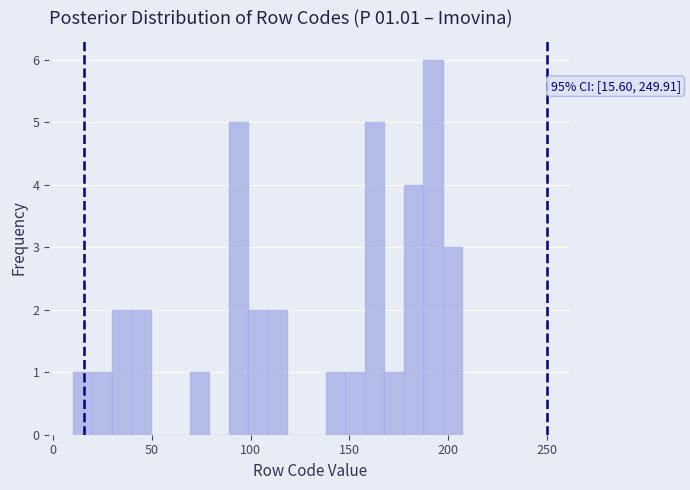

Read against the x-axis, roughly where is the centre of the tallest bar?

190